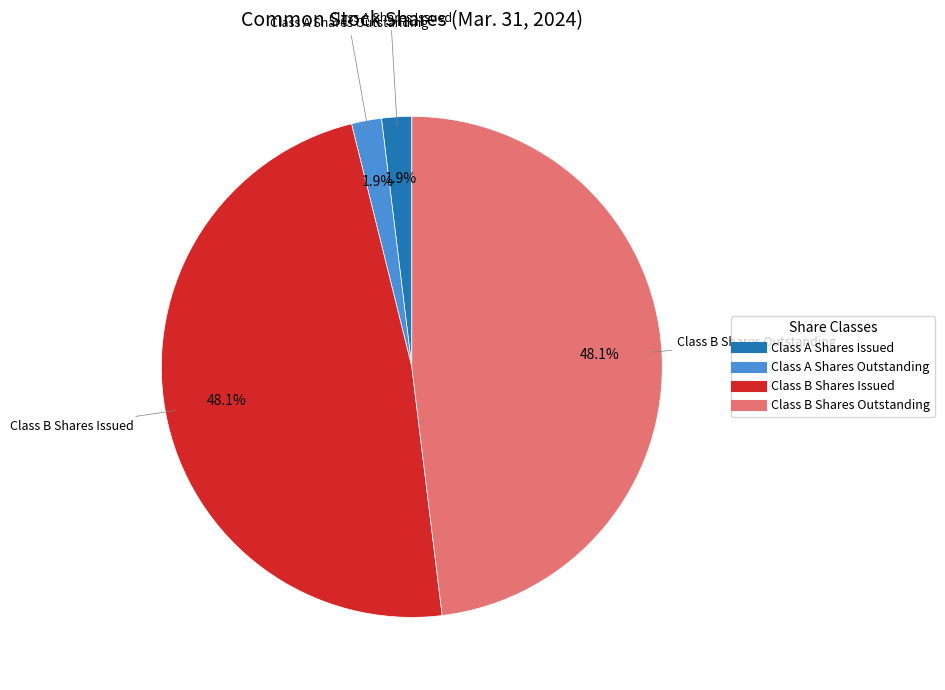

Is there any slice that represents more than half of the pie?

No